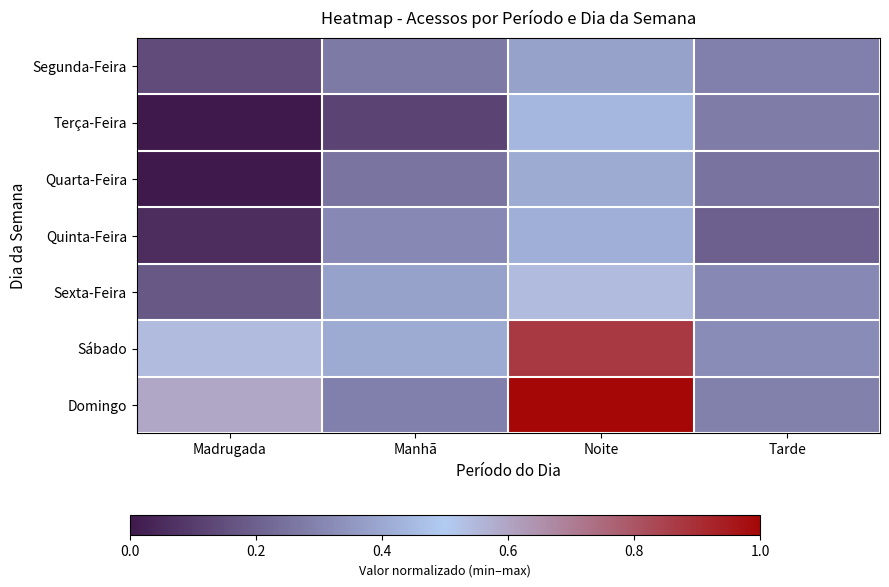

List the series in order of their peak value, lowest first.

Segunda-Feira, Quarta-Feira, Quinta-Feira, Terça-Feira, Sexta-Feira, Sábado, Domingo